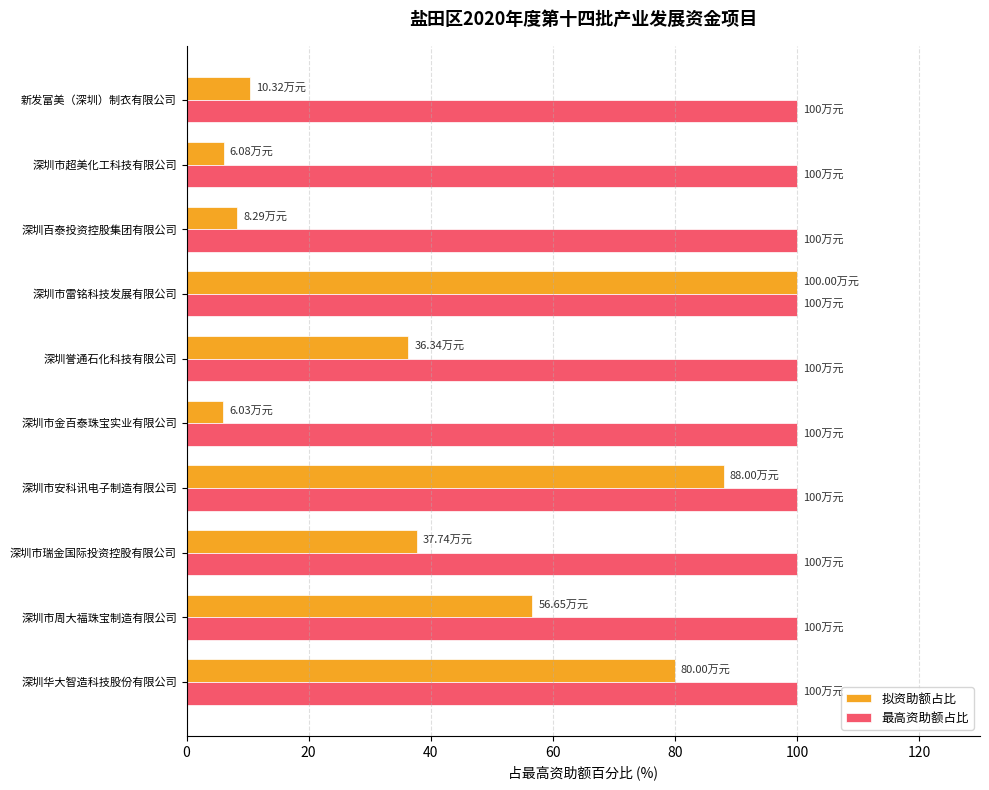

Is the value of 拟资助额占比 at 深圳市金百泰珠宝实业有限公司 greater than the value of 最高资助额占比 at 深圳誉通石化科技有限公司?

No